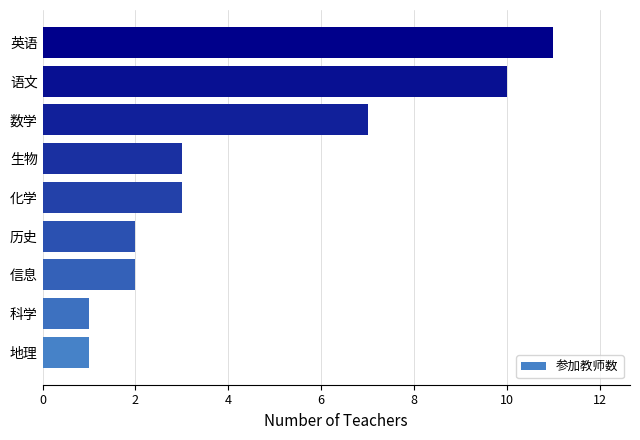

How many distinct data groups are displayed?

1